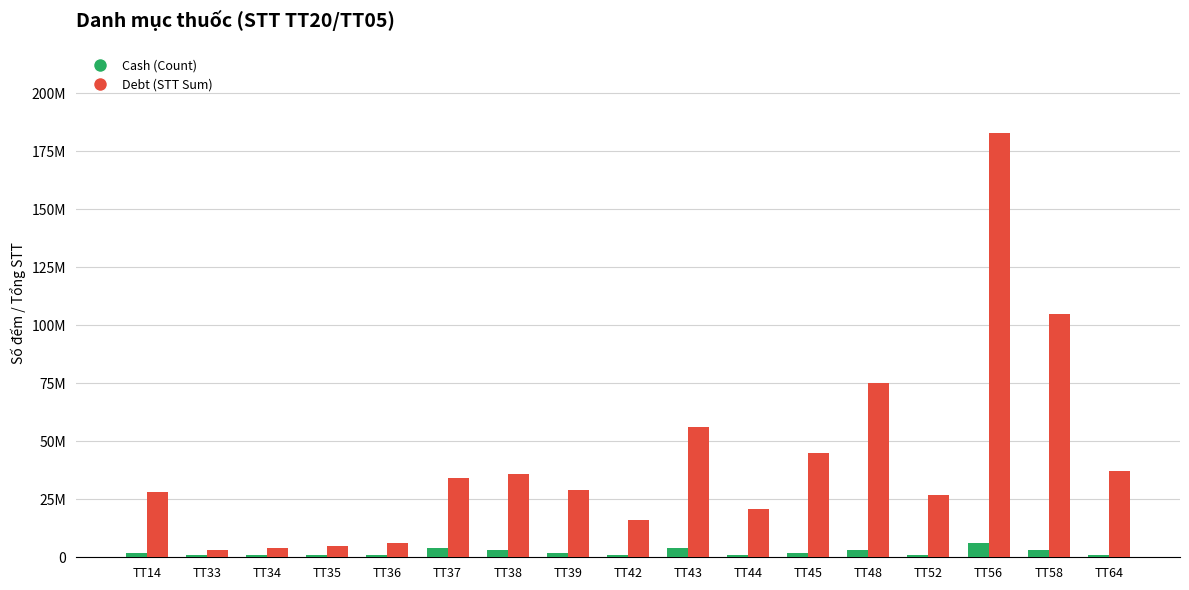

Between TT43 and TT48, which series saw the biggest shift?

Debt (STT Sum)